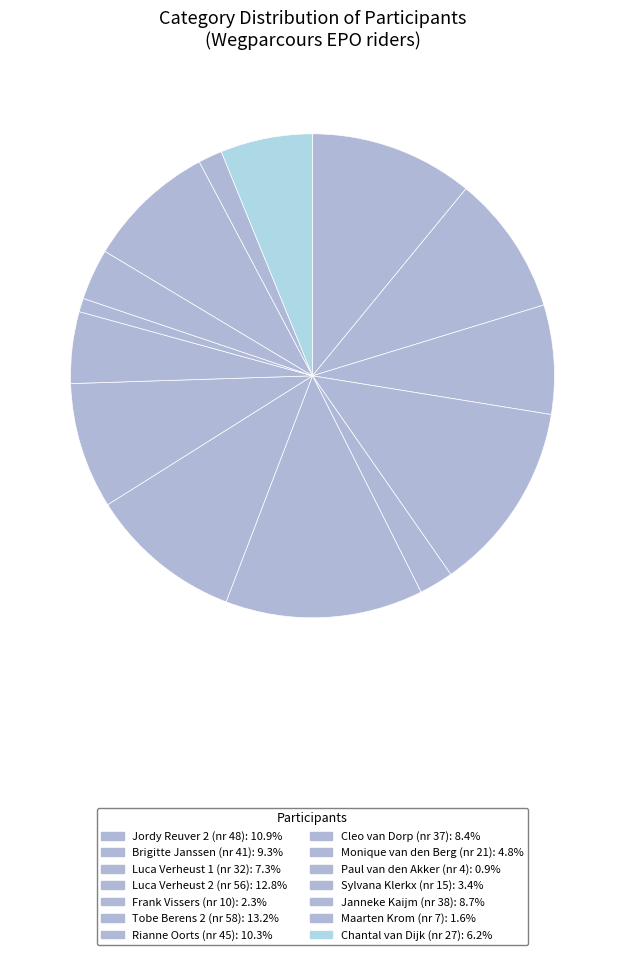

To the nearest percent, what is the average slice percentage?

7%